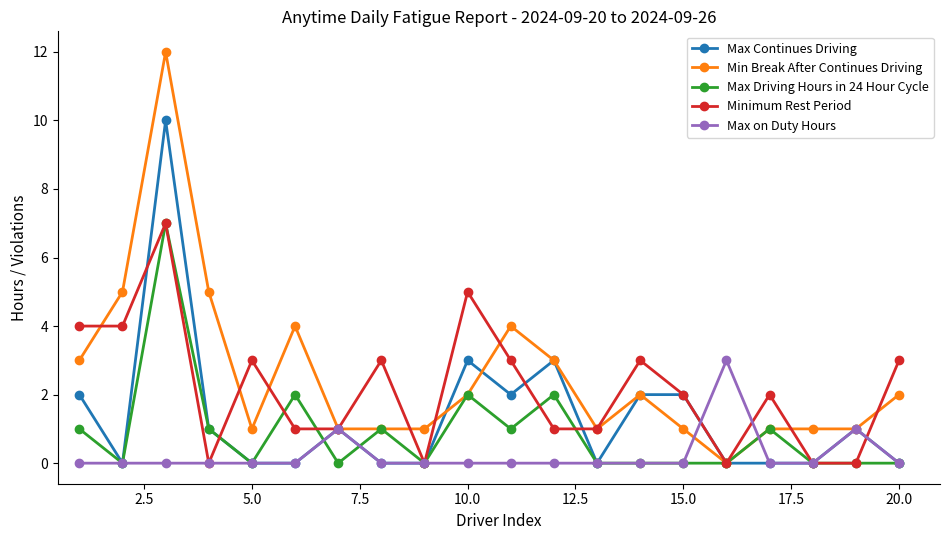

List the series in order of their overall mean, highest first.

Min Break After Continues Driving, Minimum Rest Period, Max Continues Driving, Max Driving Hours in 24 Hour Cycle, Max on Duty Hours